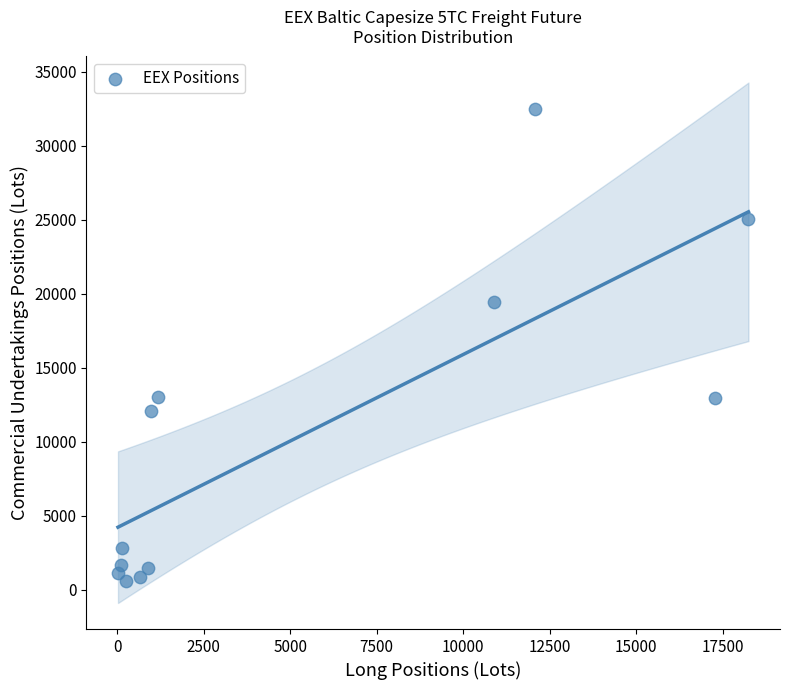

What Y value in the scatter plot is closest to 16530?

19409.5